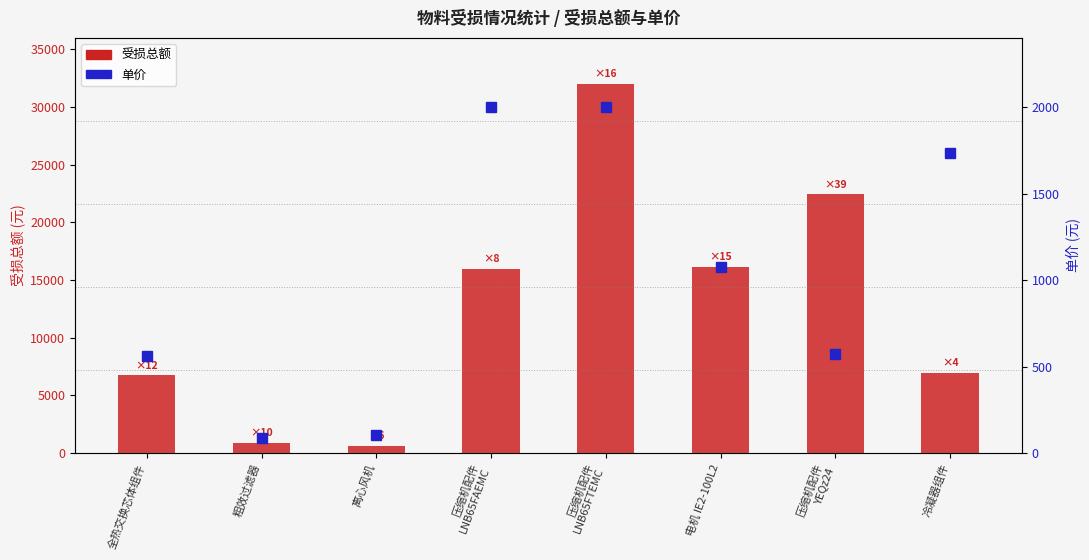

Reading left to right, what are all the values shown in this chart?

受损总额: 全热交换芯体组件=6750.0	粗效过滤器=875.0	离心风机=630.0	压缩机配件
LNB65FAEMC=16000.0	压缩机配件
LNB65FTEMC=32000.0	电机 IE2-100L2=16125.0	压缩机配件
YEQz24=22425.0	冷凝器组件=6935.8
单价: 全热交换芯体组件=562.5	粗效过滤器=87.5	离心风机=105.0	压缩机配件
LNB65FAEMC=2000.0	压缩机配件
LNB65FTEMC=2000.0	电机 IE2-100L2=1075.0	压缩机配件
YEQz24=575.0	冷凝器组件=1734.0